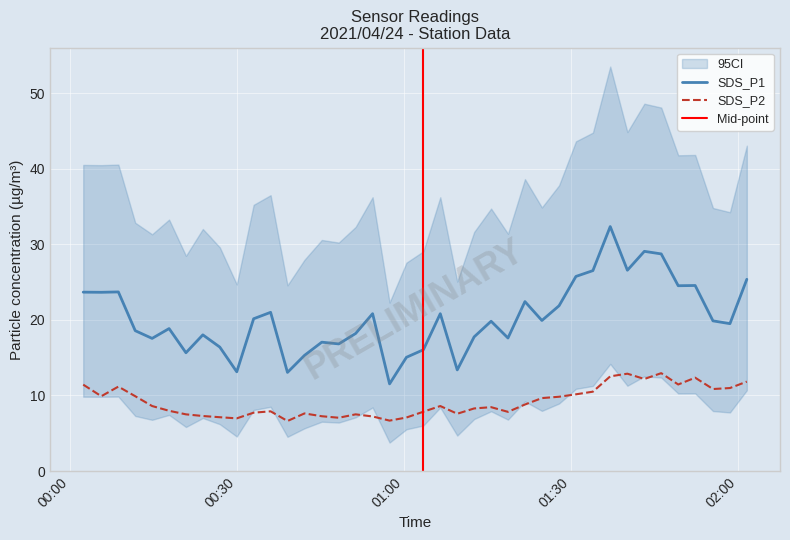

Rank the categories by SDS_P1 value from highest to lowest.

2021/04/24 01:37:02, 2021/04/24 01:43:10, 2021/04/24 01:46:12, 2021/04/24 01:40:07, 2021/04/24 01:33:55, 2021/04/24 01:30:52, 2021/04/24 02:01:35, 2021/04/24 01:52:18, 2021/04/24 01:49:15, 2021/04/24 00:08:37, 2021/04/24 00:02:18, 2021/04/24 00:05:33, 2021/04/24 01:21:42, 2021/04/24 01:27:50, 2021/04/24 00:35:59, 2021/04/24 00:54:19, 2021/04/24 01:06:29, 2021/04/24 00:32:56, 2021/04/24 01:24:45, 2021/04/24 01:55:30, 2021/04/24 01:15:37, 2021/04/24 01:58:33, 2021/04/24 00:17:44, 2021/04/24 00:11:39, 2021/04/24 00:51:16, 2021/04/24 00:23:48, 2021/04/24 01:12:34, 2021/04/24 01:18:39, 2021/04/24 00:14:41, 2021/04/24 00:45:11, 2021/04/24 00:48:14, 2021/04/24 00:26:51, 2021/04/24 01:03:27, 2021/04/24 00:20:46, 2021/04/24 00:42:04, 2021/04/24 01:00:24, 2021/04/24 01:09:32, 2021/04/24 00:29:54, 2021/04/24 00:39:01, 2021/04/24 00:57:22